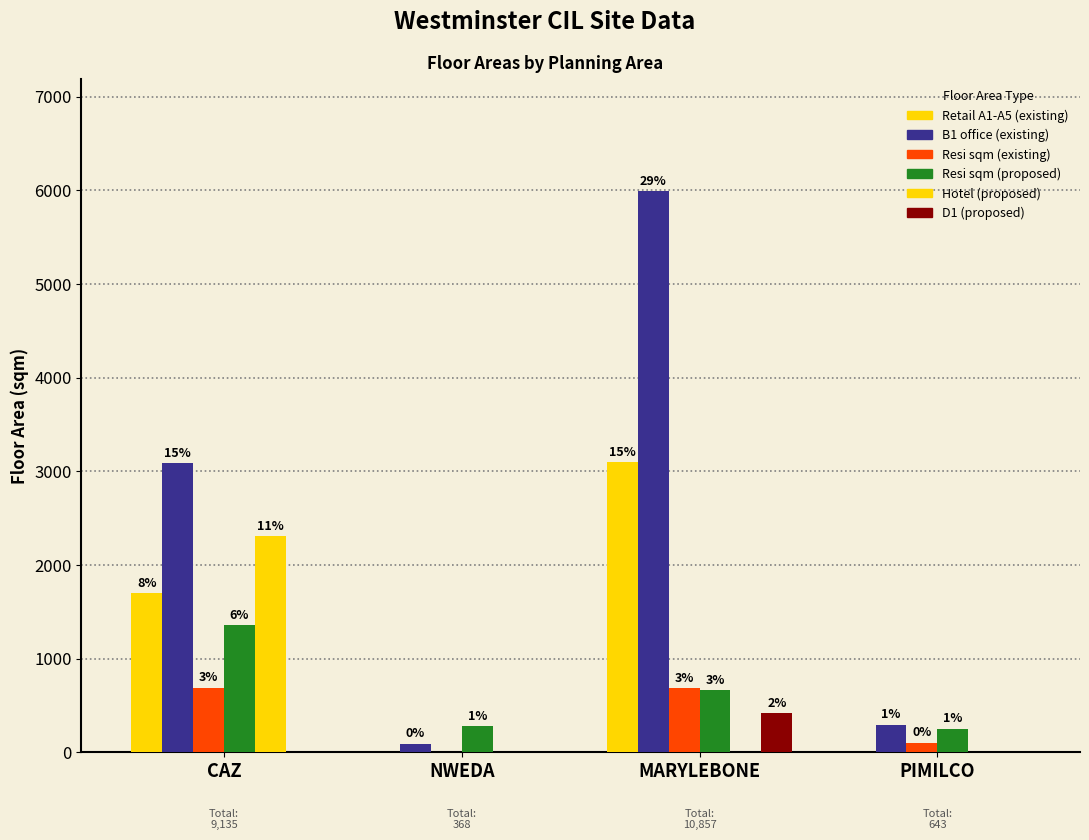

Is it true that Retail A1-A5 (existing) equals 0 at PIMILCO?

True